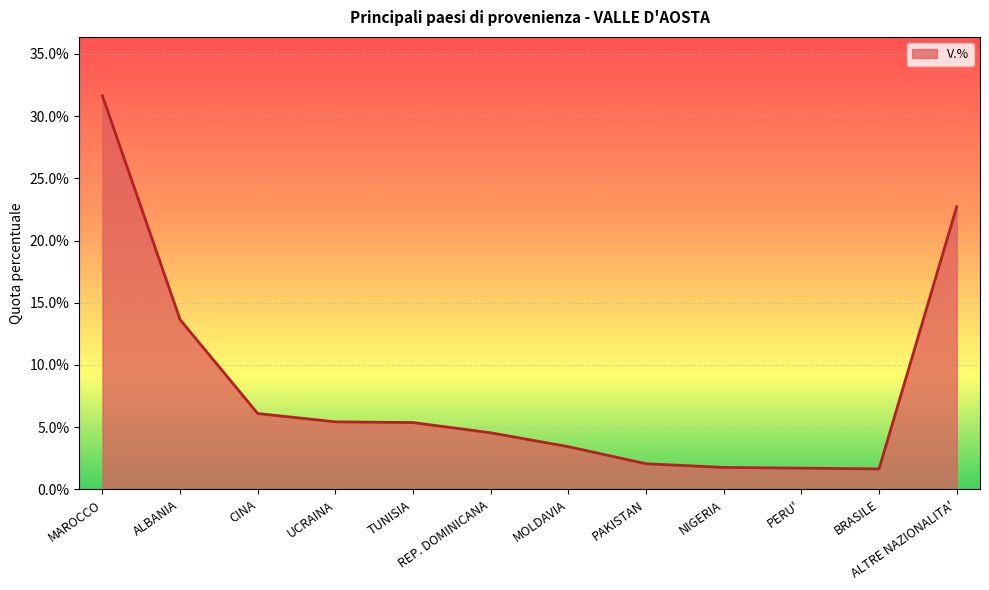

What is the label of the 12th point from the left?

ALTRE NAZIONALITA'